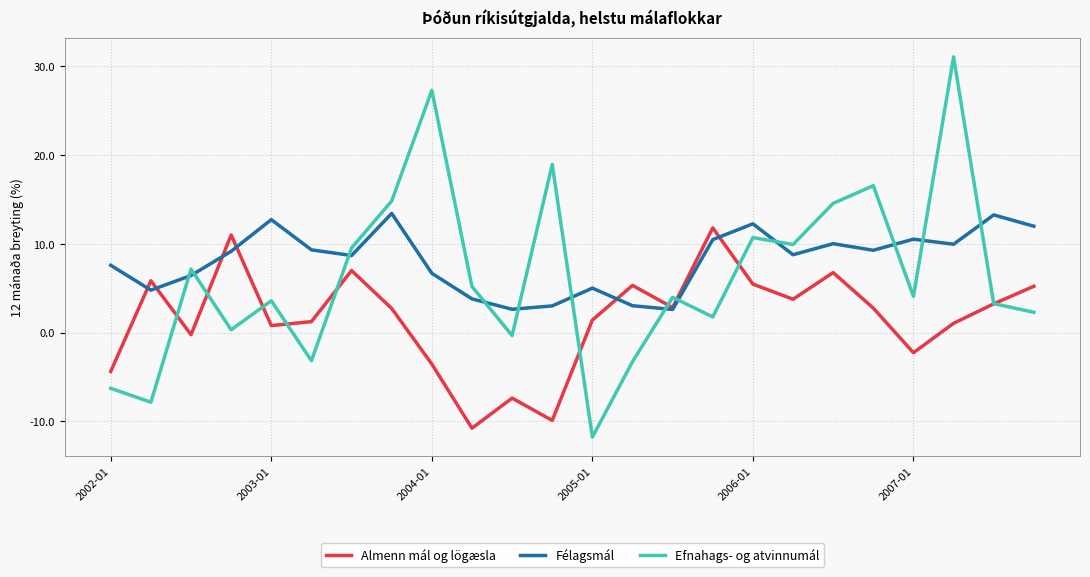

What is the minimum value shown in the chart?

-11.8